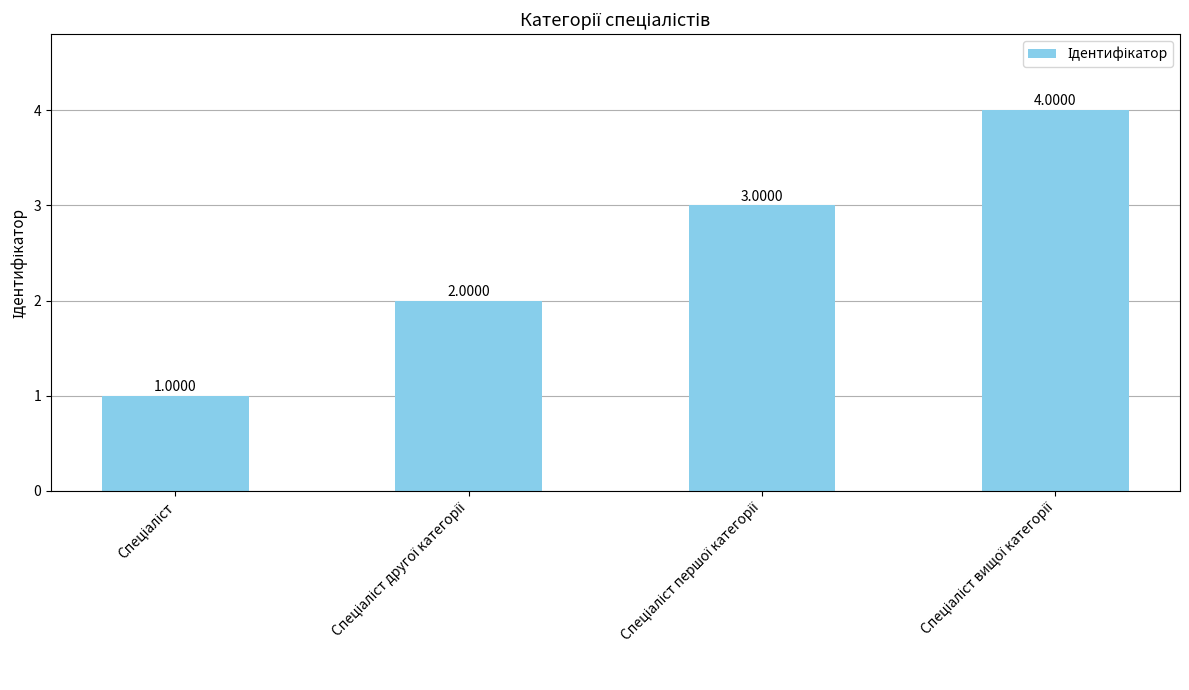

List the labels in order of value, smallest first.

Спеціаліст, Спеціаліст другої категорії, Спеціаліст першої категорії, Спеціаліст вищої категорії